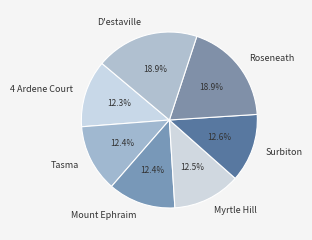

Does Myrtle Hill represent more than half of the total?

No